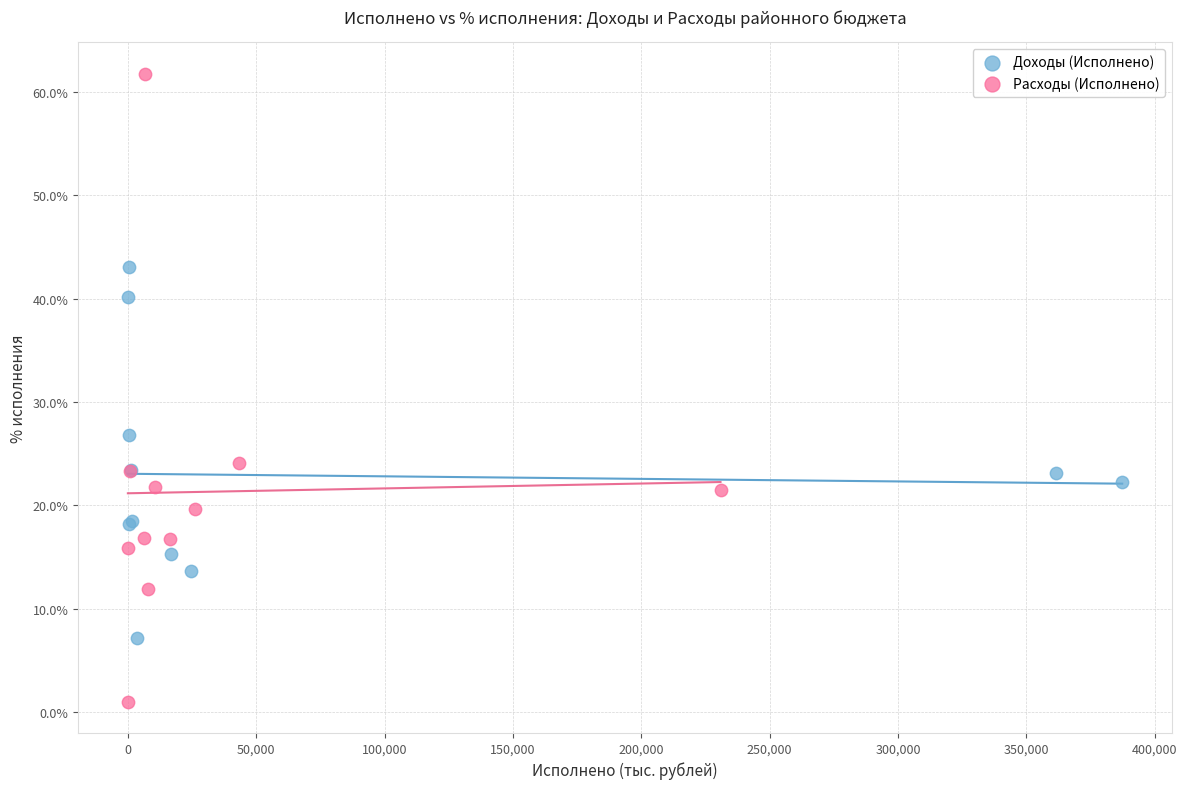

What are all the series names shown in the legend?

Доходы (Исполнено), Расходы (Исполнено)